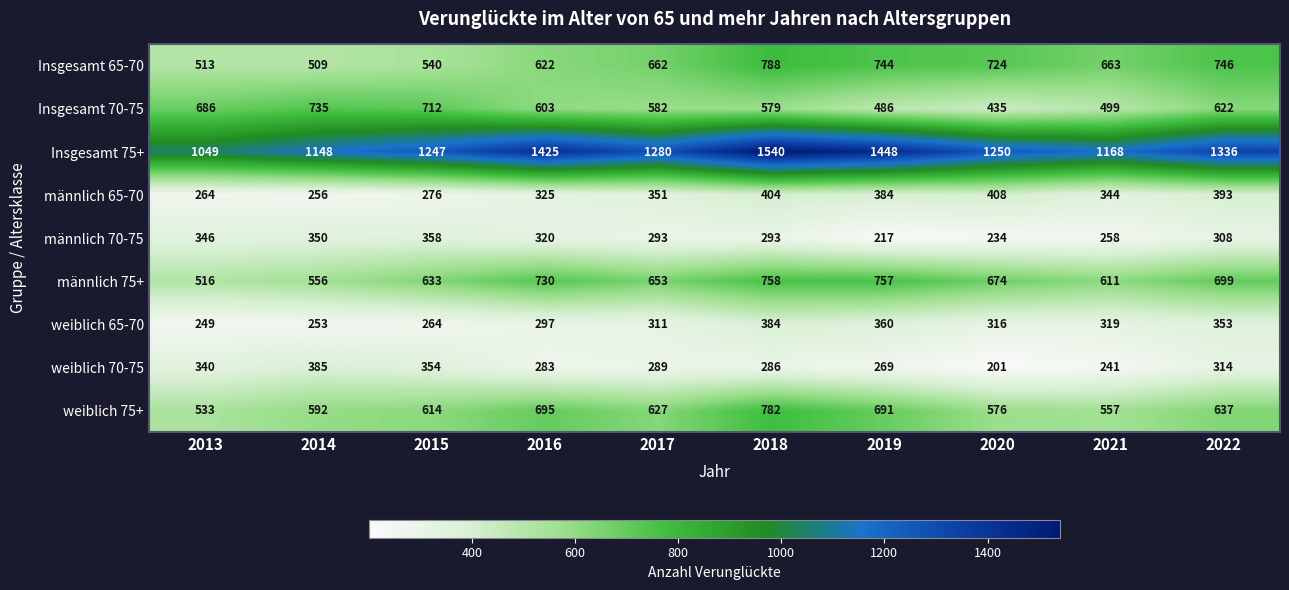

Which series has the largest total across all categories?

Insgesamt 75+